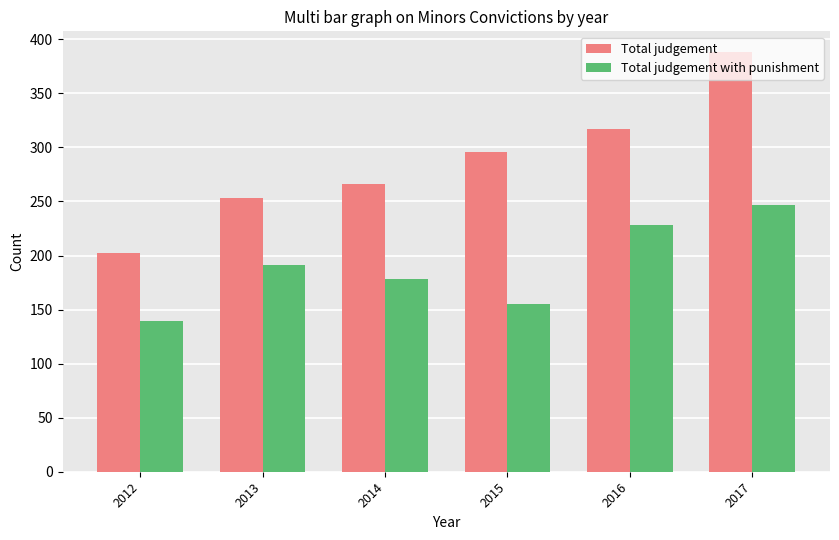

Rank the categories by Total judgement value from lowest to highest.

2012, 2013, 2014, 2015, 2016, 2017